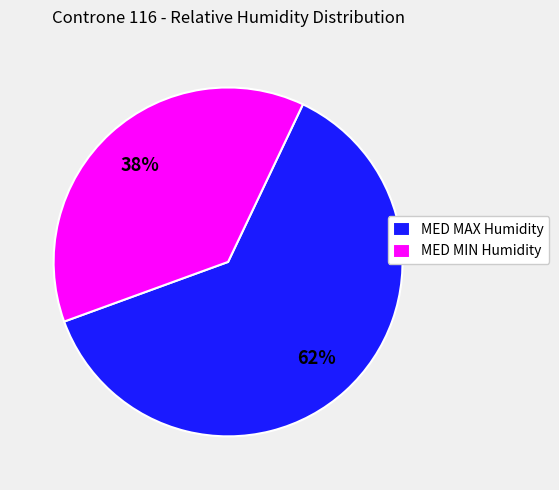

The MED MIN Humidity slice represents 38% of the pie. True or false?

True